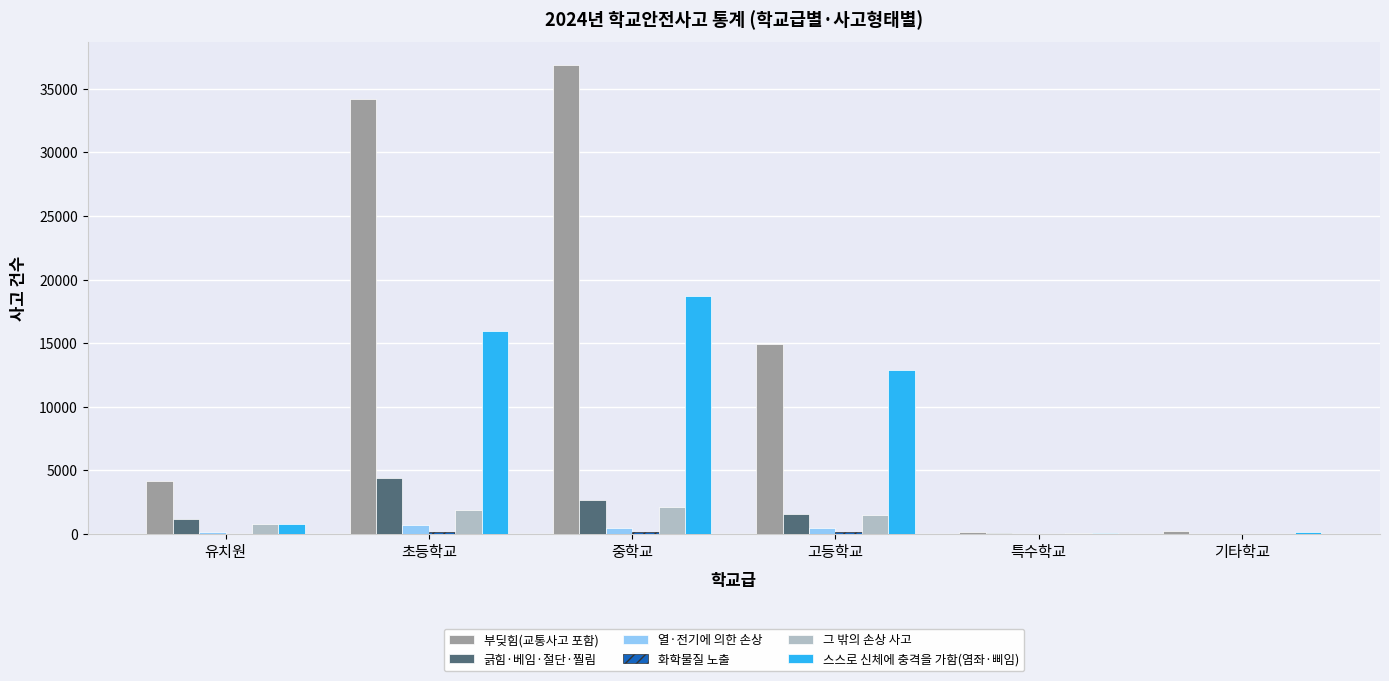

Which series changed the most between 초등학교 and 특수학교?

부딪힘(교통사고 포함)